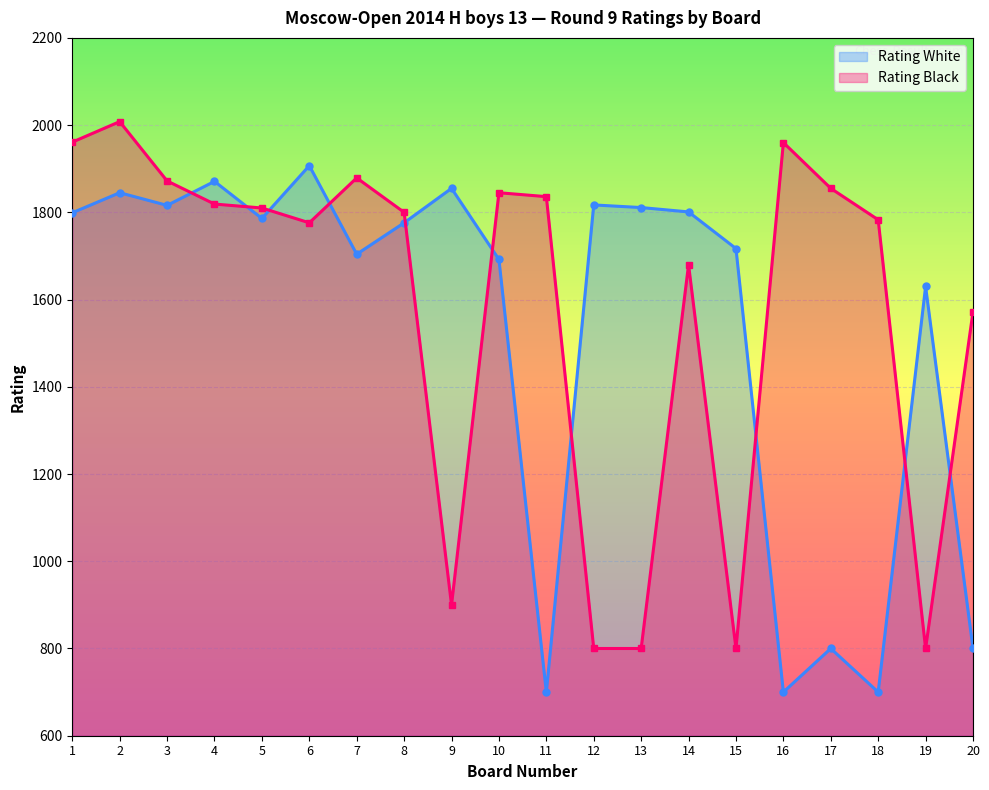

Reading left to right, what are all the values shown in this chart?

Rating White: 1=1799	2=1845	3=1816	4=1871	5=1786	6=1907	7=1704	8=1776	9=1855	10=1692	11=700	12=1817	13=1811	14=1801	15=1717	16=700	17=800	18=700	19=1630	20=800
Rating Black: 1=1961	2=2008	3=1872	4=1819	5=1810	6=1776	7=1879	8=1800	9=900	10=1845	11=1836	12=800	13=800	14=1680	15=800	16=1960	17=1855	18=1783	19=800	20=1572